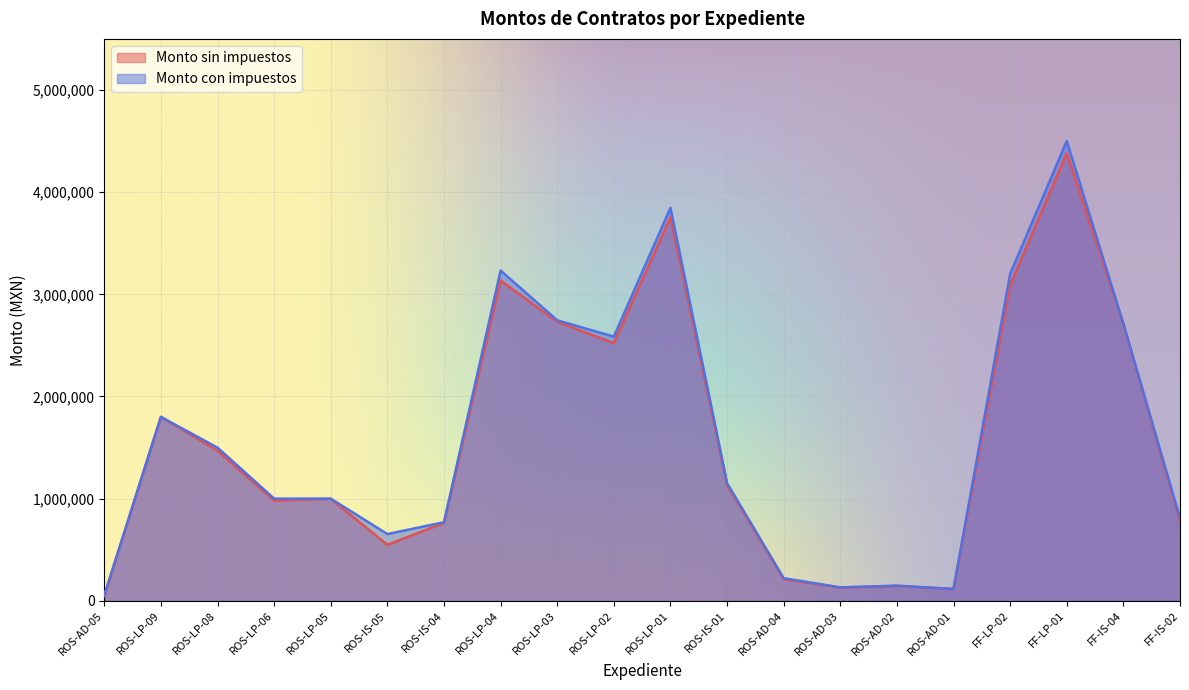

What is the total value across all series at ROS-AD-01?

229795.3